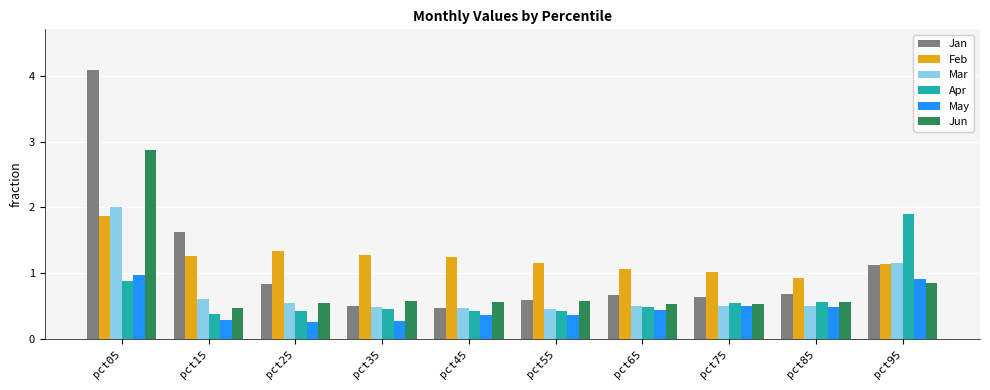

Does the chart contain any negative values?

No